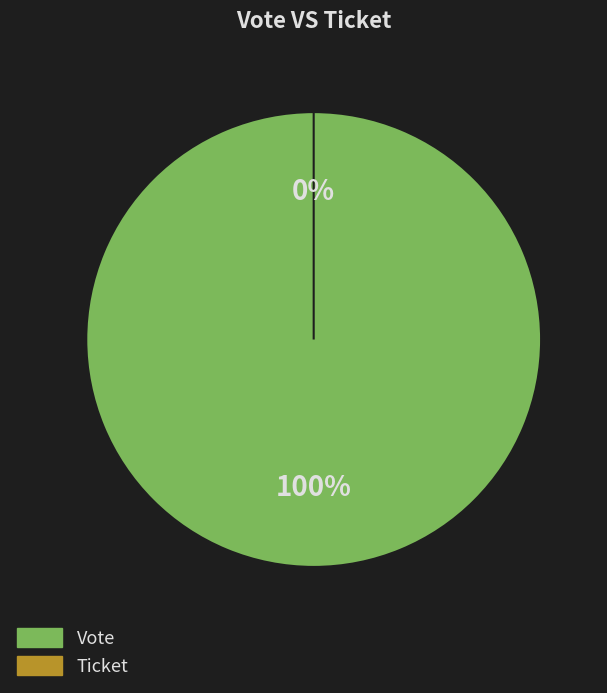

Do Vote and Ticket together represent more than half of the pie?

Yes